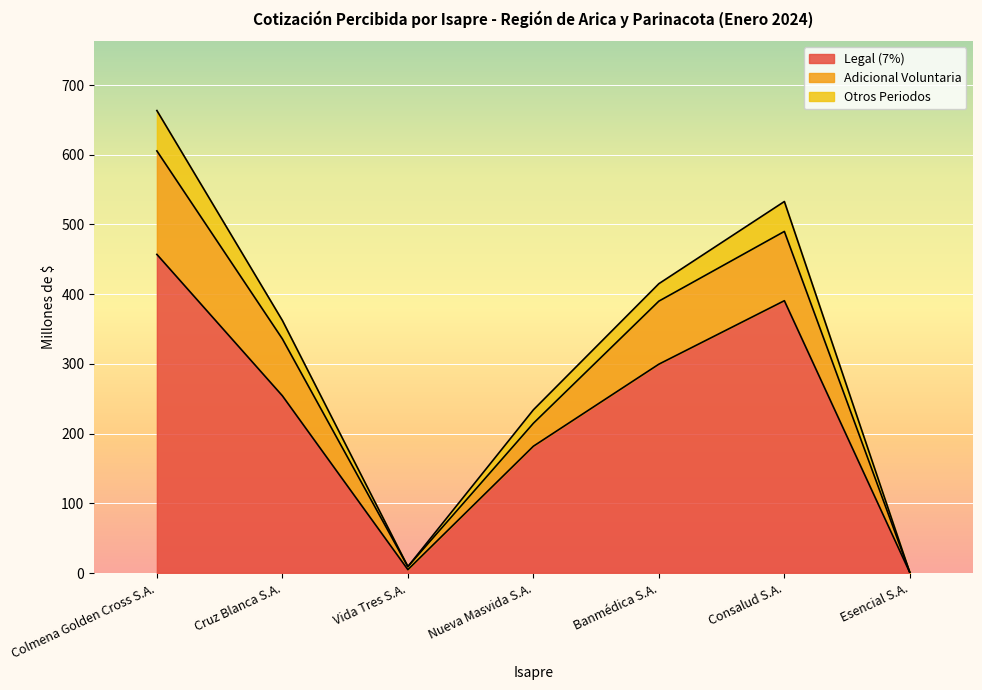

What is the label of the 4th point from the left?

Nueva Masvida S.A.